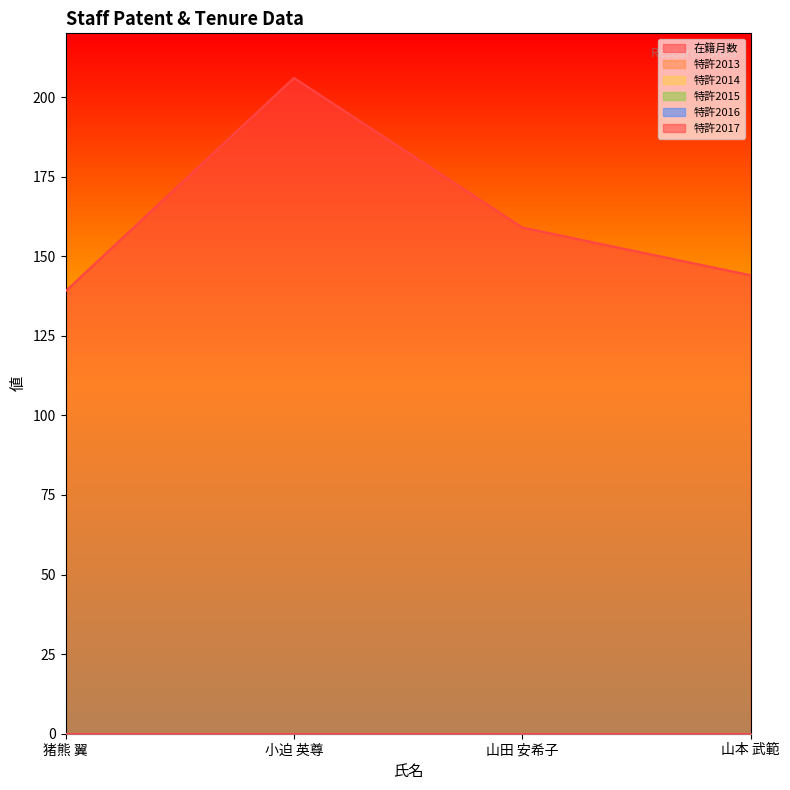

Rank the series by their maximum value, from lowest to highest.

特許2013, 特許2014, 特許2015, 特許2016, 特許2017, 在籍月数